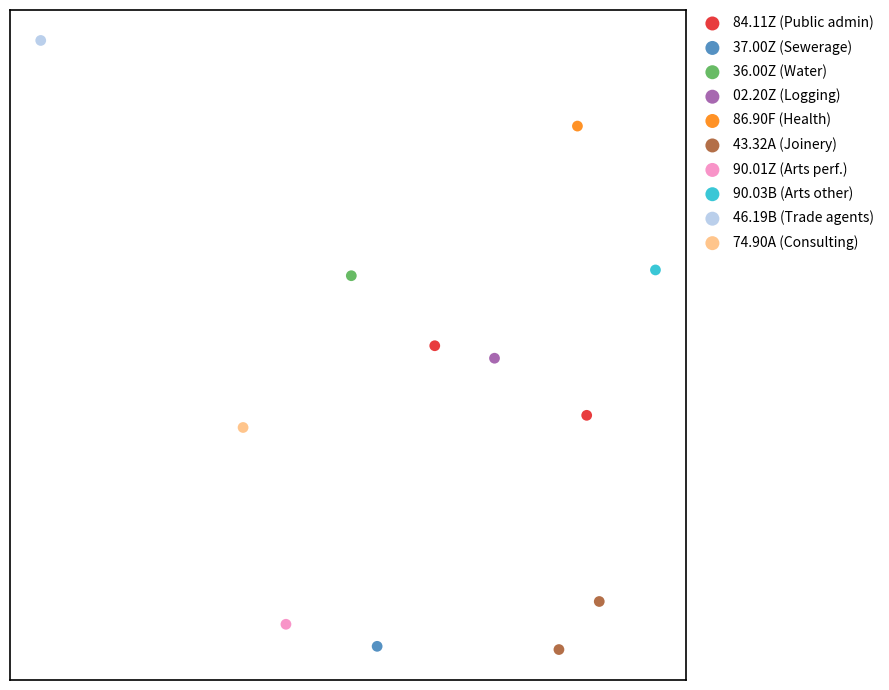

Which series contains the highest Y value?

46.19B (Trade agents)